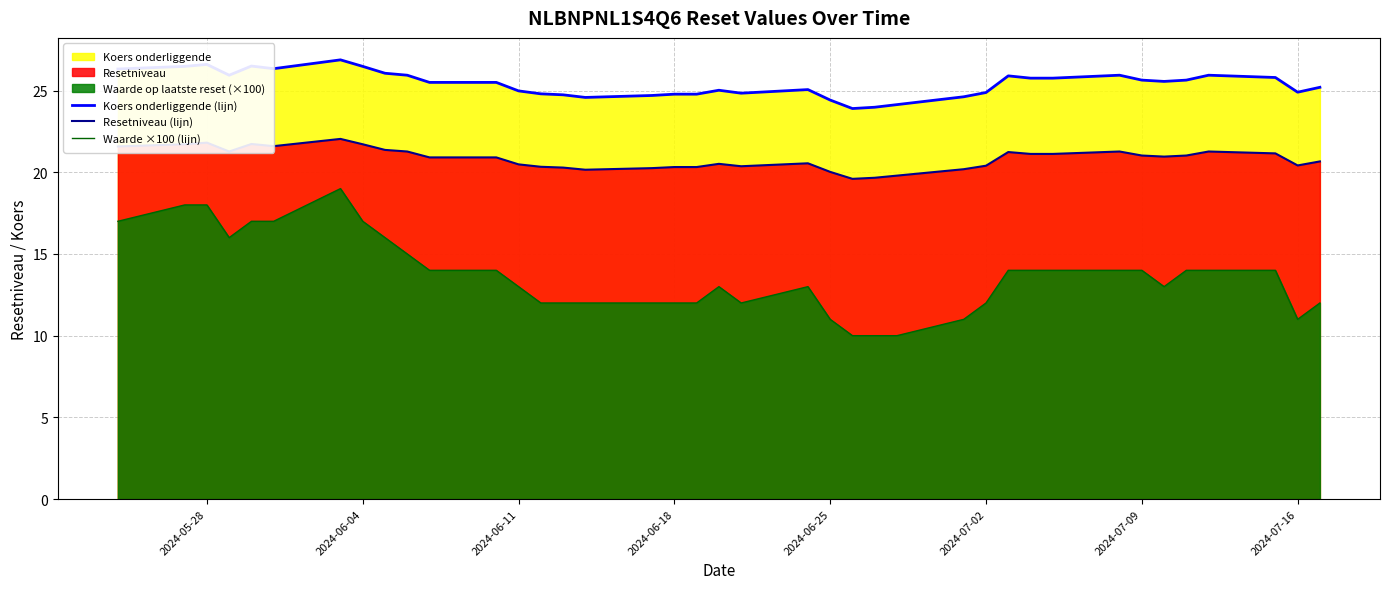

How many data points in Waarde ×100 (lijn) are less than 14?

19